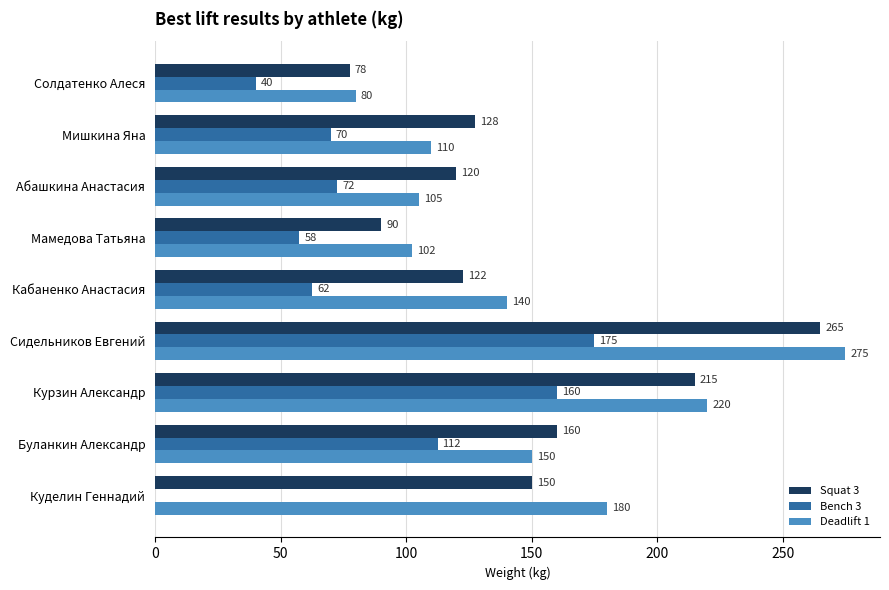

Between Сидельников Евгений and Курзин Александр, which series saw the biggest shift?

Deadlift 1